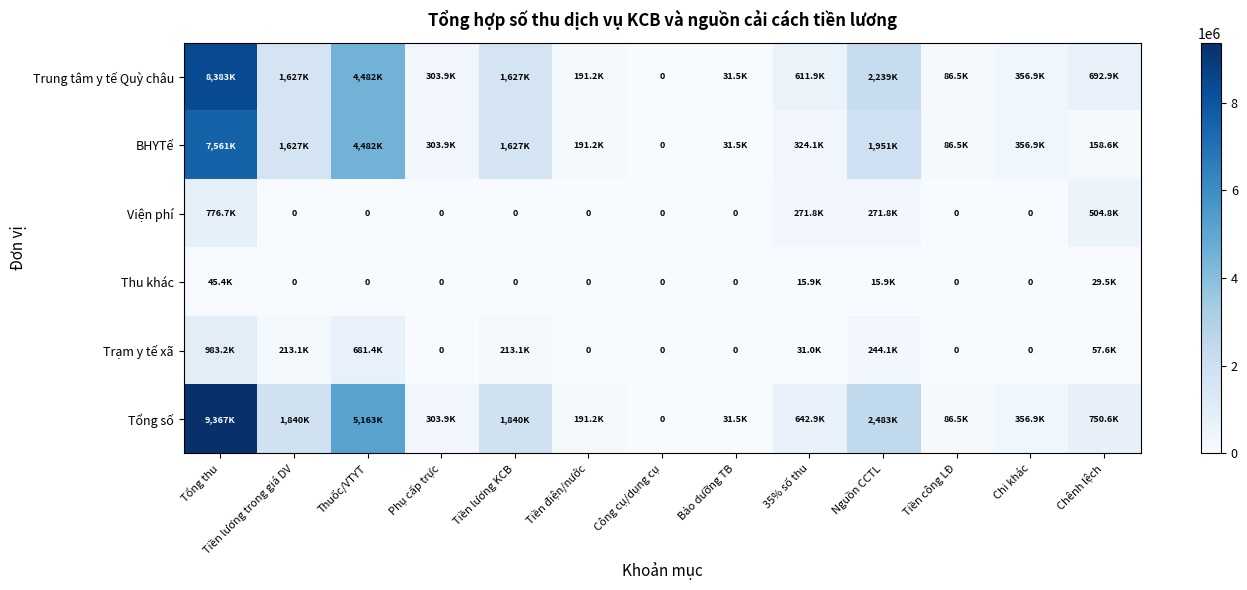

Read the BHYTế value at Chi khác.

356854.0